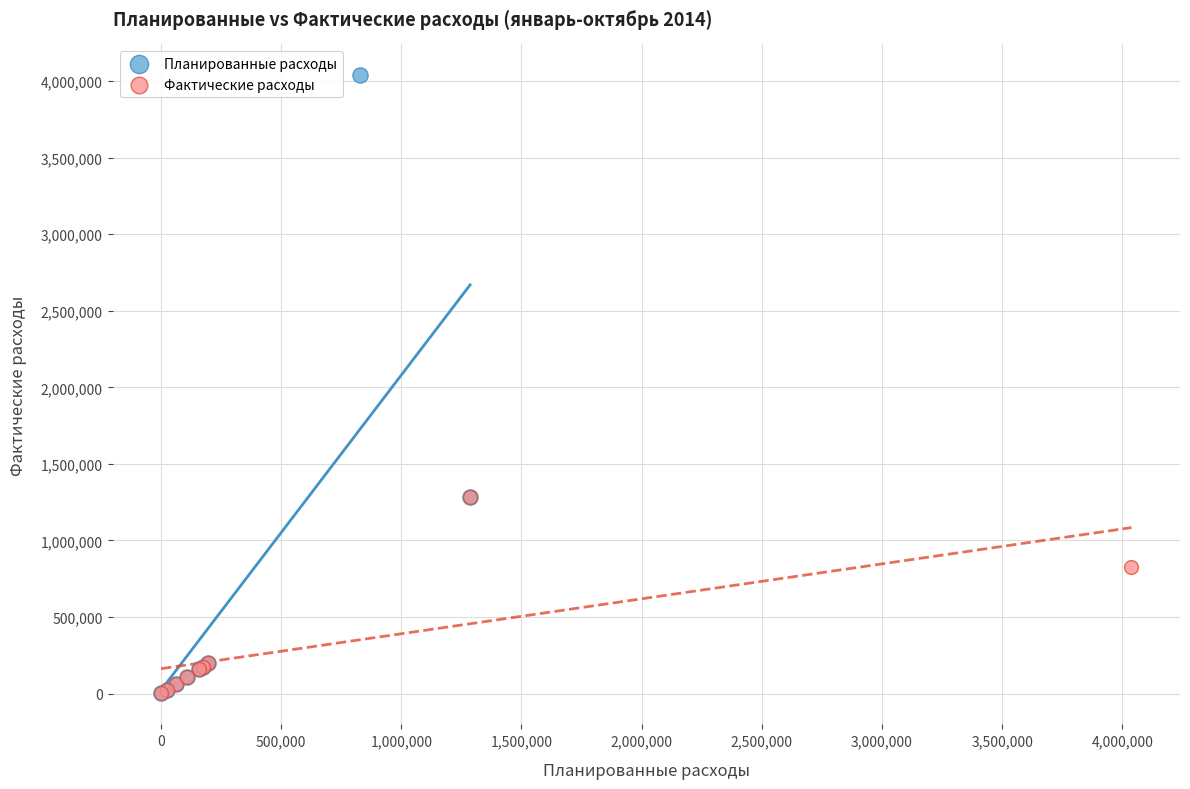

Which series reaches the maximum Y coordinate?

Планированные расходы